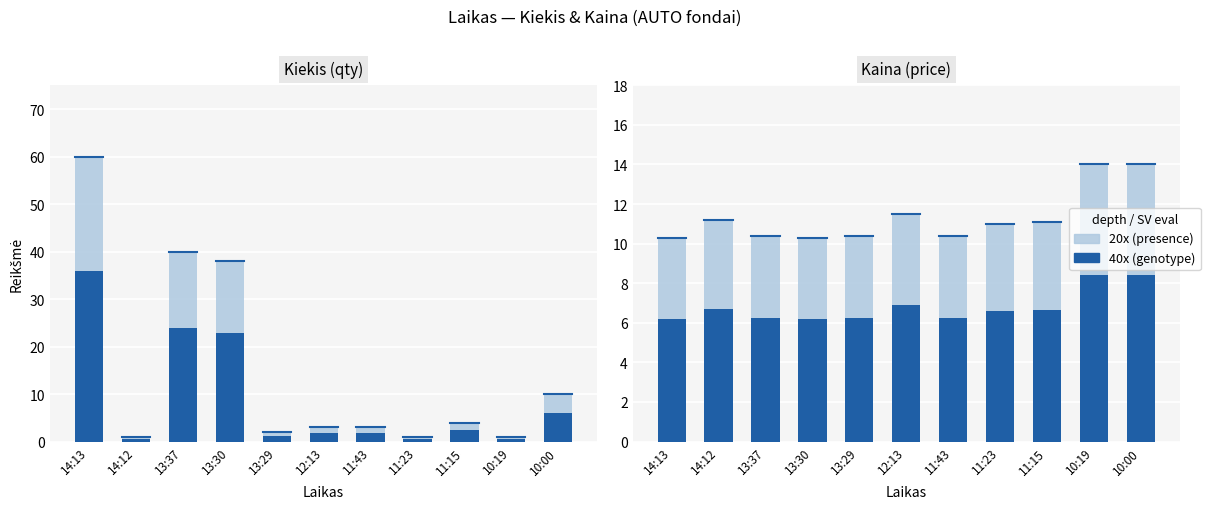

What position from the left is 13:30?

4